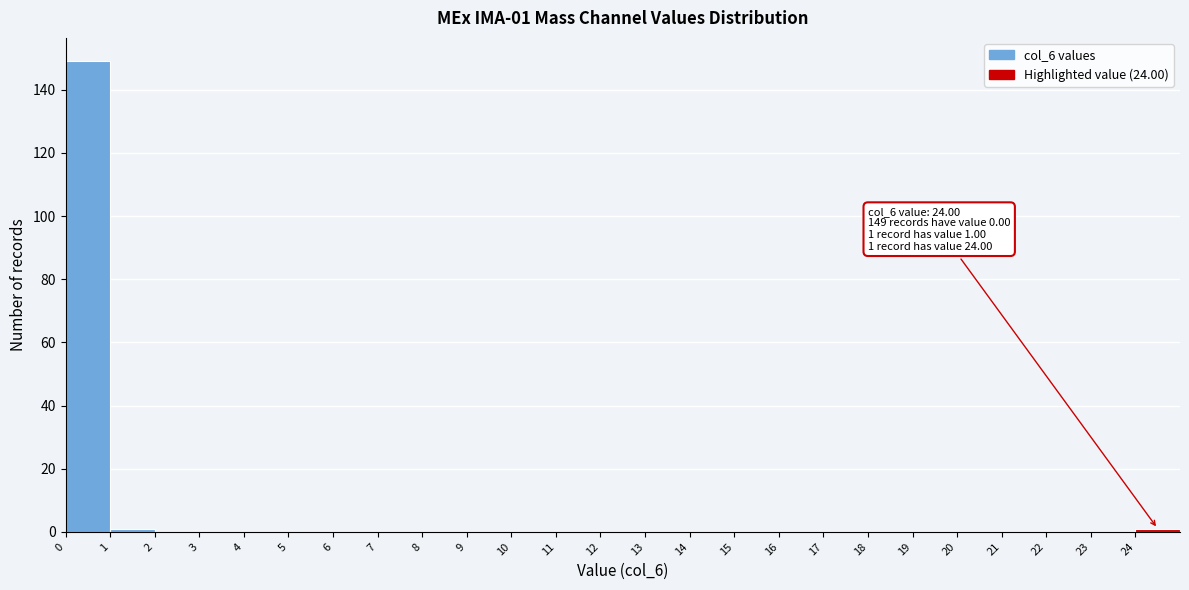

Which range on the x-axis has the tallest bar?

0 to 1